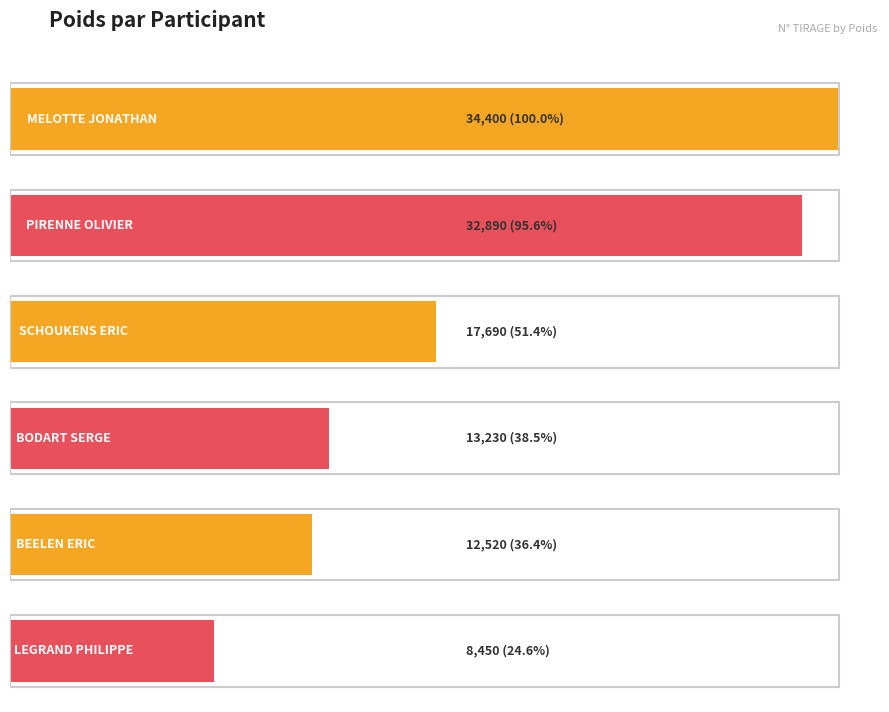

List the labels in order of value, largest first.

MELOTTE JONATHAN, PIRENNE OLIVIER, SCHOUKENS ERIC, BODART SERGE, BEELEN ERIC, LEGRAND PHILIPPE